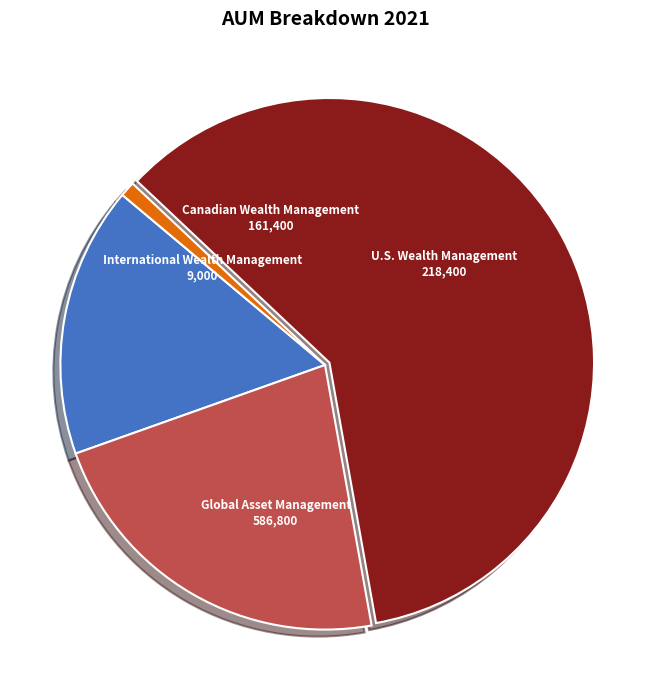

Rank the categories by value from lowest to highest.

International Wealth Management, Canadian Wealth Management, U.S. Wealth Management, Global Asset Management